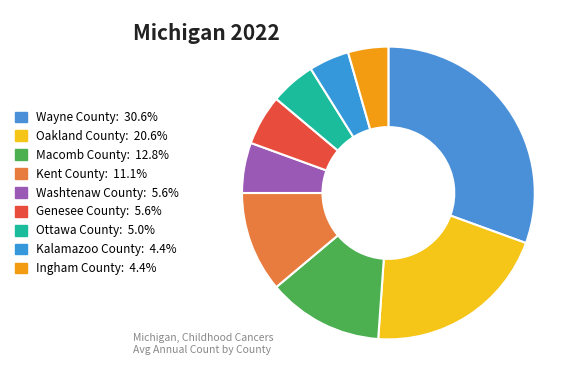

Rank the categories by value from highest to lowest.

Wayne County, Oakland County, Macomb County, Kent County, Washtenaw County, Genesee County, Ottawa County, Kalamazoo County, Ingham County